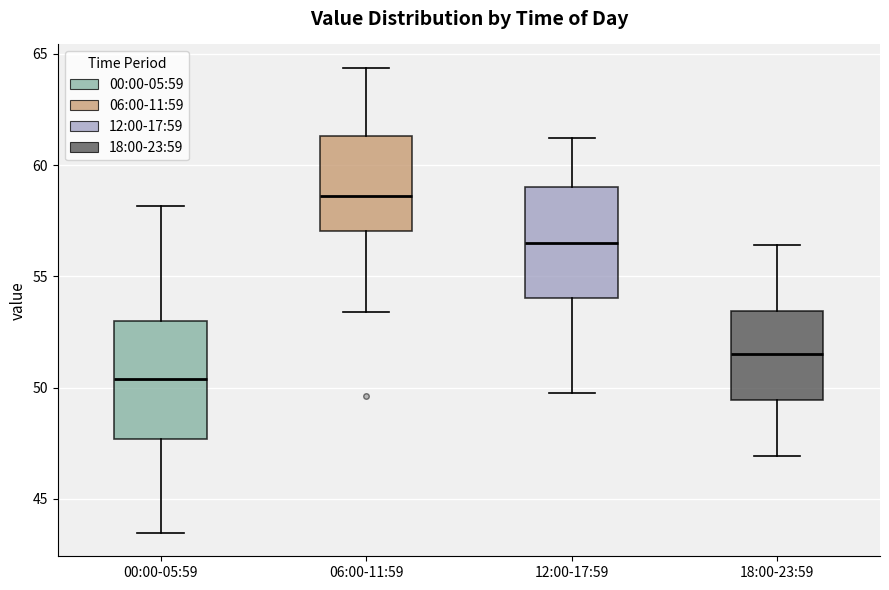

Which box's median line is the highest?

06:00-11:59